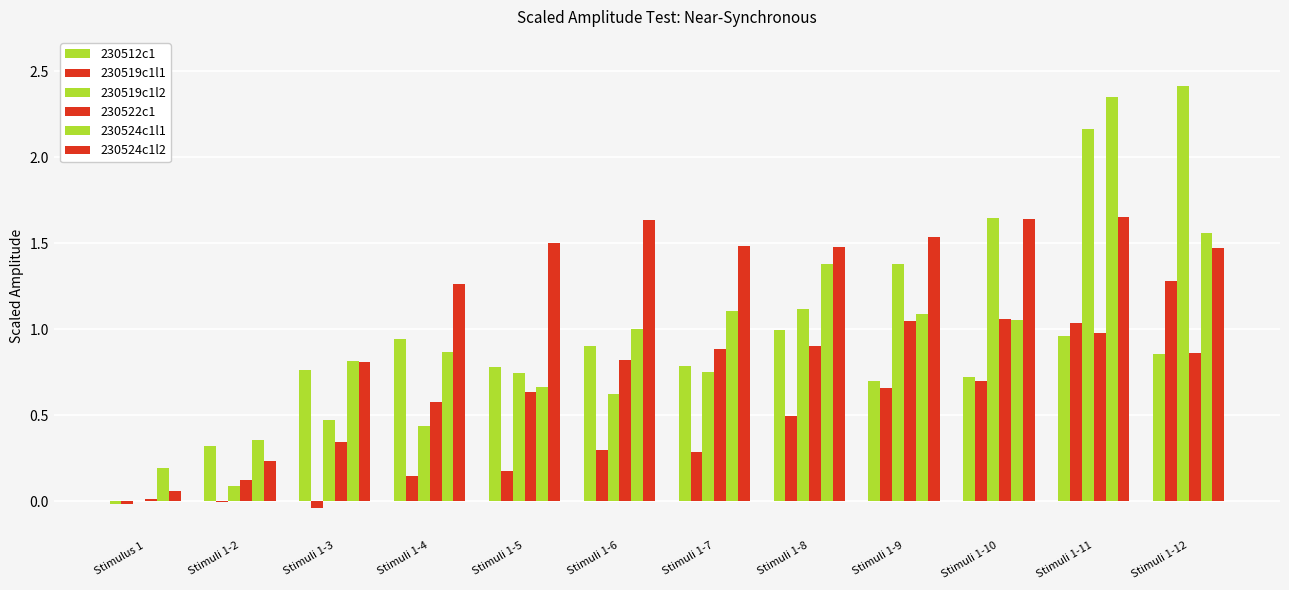

Reading left to right, transcribe all the data shown in this chart.

230512c1: Stimulus 1=-0.0	Stimuli 1-2=0.3	Stimuli 1-3=0.8	Stimuli 1-4=0.9	Stimuli 1-5=0.8	Stimuli 1-6=0.9	Stimuli 1-7=0.8	Stimuli 1-8=1.0	Stimuli 1-9=0.7	Stimuli 1-10=0.7	Stimuli 1-11=1.0	Stimuli 1-12=0.9
230519c1l1: Stimulus 1=-0.0	Stimuli 1-2=-0.0	Stimuli 1-3=-0.0	Stimuli 1-4=0.1	Stimuli 1-5=0.2	Stimuli 1-6=0.3	Stimuli 1-7=0.3	Stimuli 1-8=0.5	Stimuli 1-9=0.7	Stimuli 1-10=0.7	Stimuli 1-11=1.0	Stimuli 1-12=1.3
230519c1l2: Stimulus 1=-0.0	Stimuli 1-2=0.1	Stimuli 1-3=0.5	Stimuli 1-4=0.4	Stimuli 1-5=0.7	Stimuli 1-6=0.6	Stimuli 1-7=0.8	Stimuli 1-8=1.1	Stimuli 1-9=1.4	Stimuli 1-10=1.6	Stimuli 1-11=2.2	Stimuli 1-12=2.4
230522c1: Stimulus 1=0.0	Stimuli 1-2=0.1	Stimuli 1-3=0.3	Stimuli 1-4=0.6	Stimuli 1-5=0.6	Stimuli 1-6=0.8	Stimuli 1-7=0.9	Stimuli 1-8=0.9	Stimuli 1-9=1.0	Stimuli 1-10=1.1	Stimuli 1-11=1.0	Stimuli 1-12=0.9
230524c1l1: Stimulus 1=0.2	Stimuli 1-2=0.4	Stimuli 1-3=0.8	Stimuli 1-4=0.9	Stimuli 1-5=0.7	Stimuli 1-6=1.0	Stimuli 1-7=1.1	Stimuli 1-8=1.4	Stimuli 1-9=1.1	Stimuli 1-10=1.1	Stimuli 1-11=2.3	Stimuli 1-12=1.6
230524c1l2: Stimulus 1=0.1	Stimuli 1-2=0.2	Stimuli 1-3=0.8	Stimuli 1-4=1.3	Stimuli 1-5=1.5	Stimuli 1-6=1.6	Stimuli 1-7=1.5	Stimuli 1-8=1.5	Stimuli 1-9=1.5	Stimuli 1-10=1.6	Stimuli 1-11=1.7	Stimuli 1-12=1.5